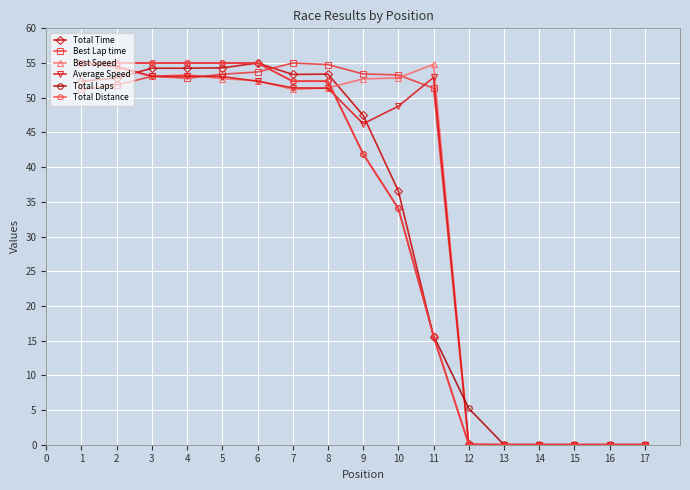

What is the value of the Total Laps point at the 6th from the left?

55.0